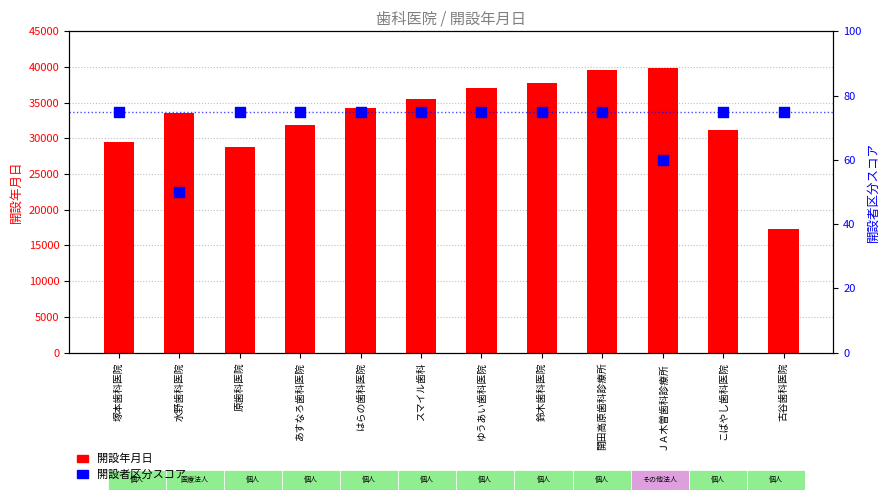

What is the total value across all series at 塚本歯科医院?

29612